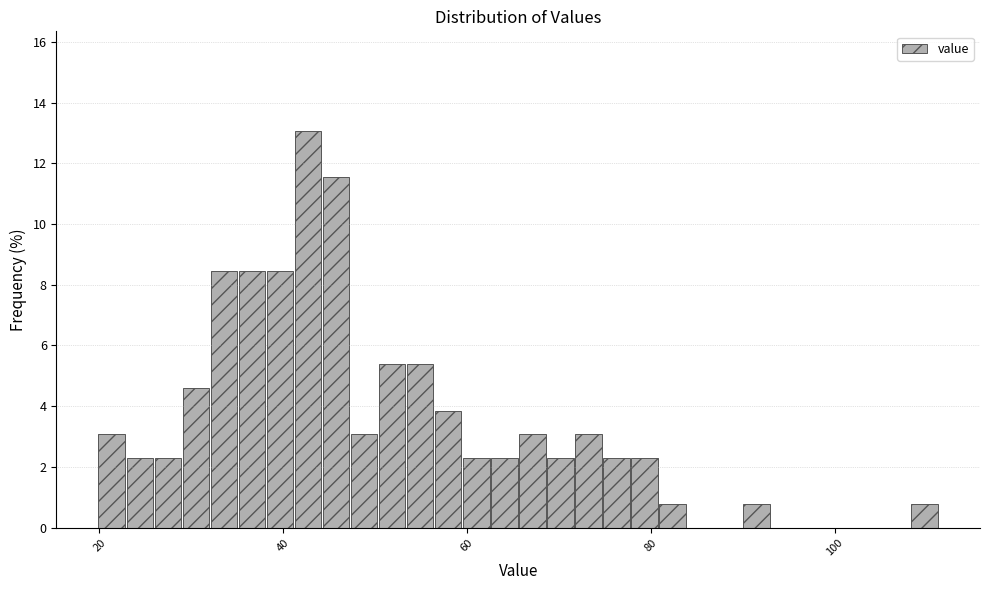

Read against the x-axis, roughly where is the centre of the tallest bar?

42